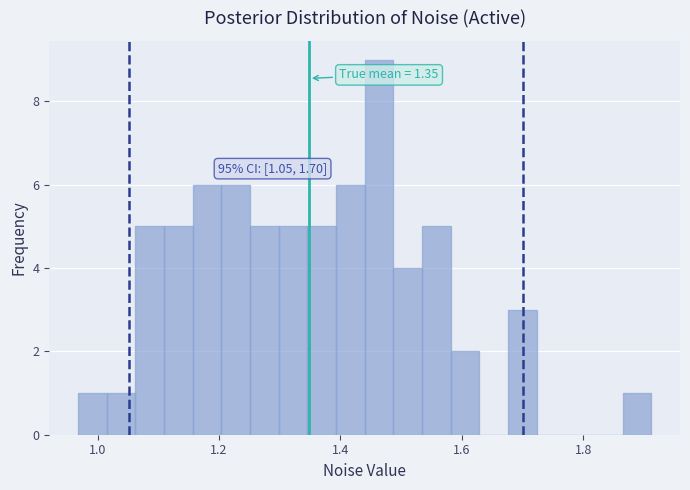

Read against the x-axis, roughly where is the centre of the tallest bar?

1.46